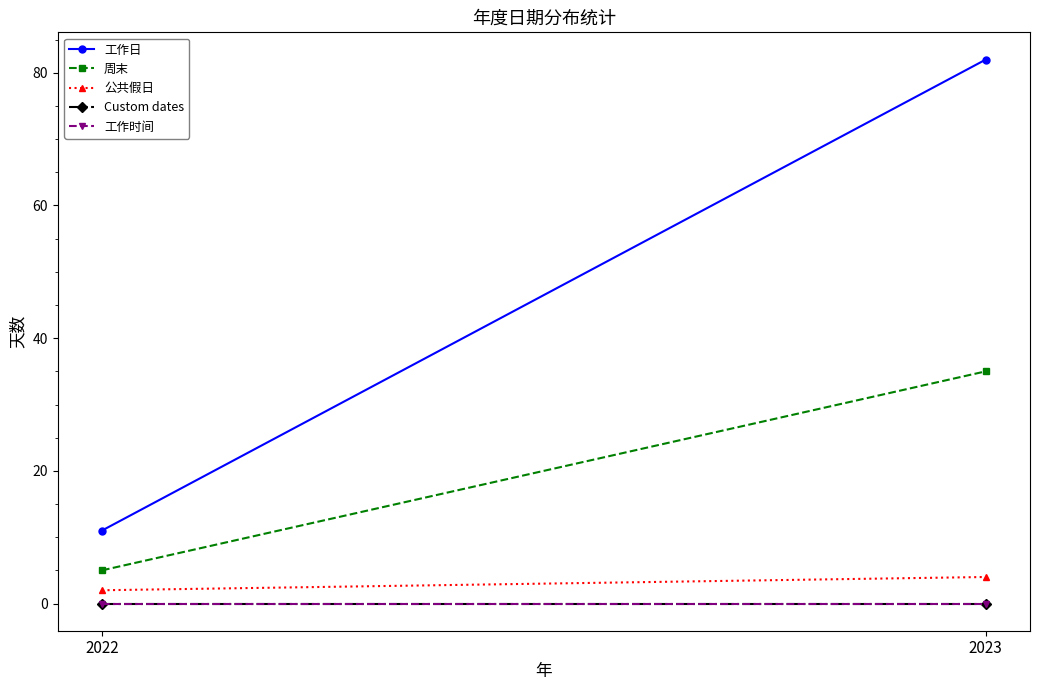

At how many categories does at least one series exceed 46?

1